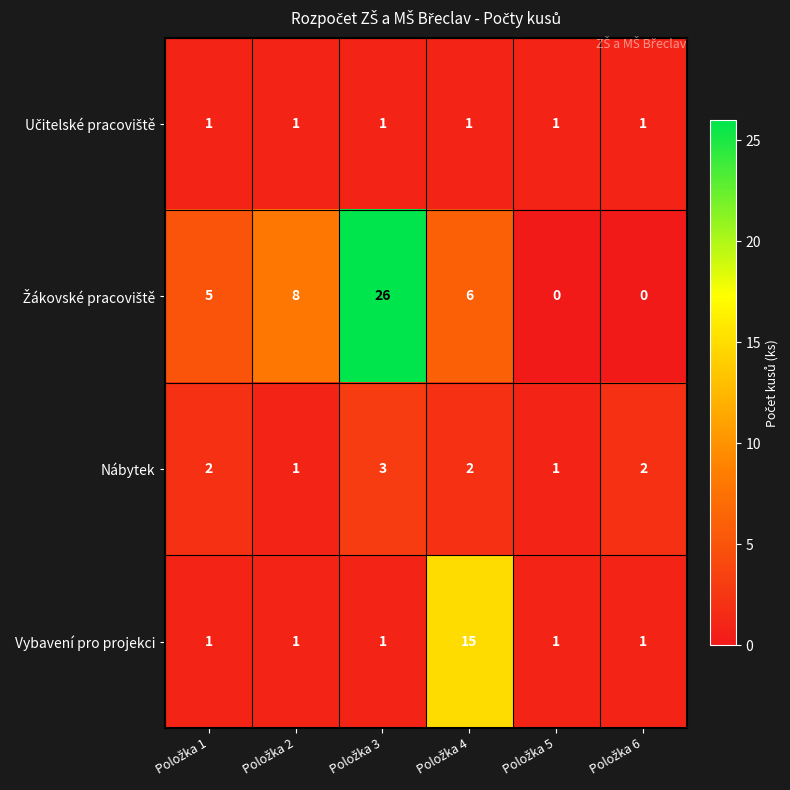

What is the greatest value displayed?

26